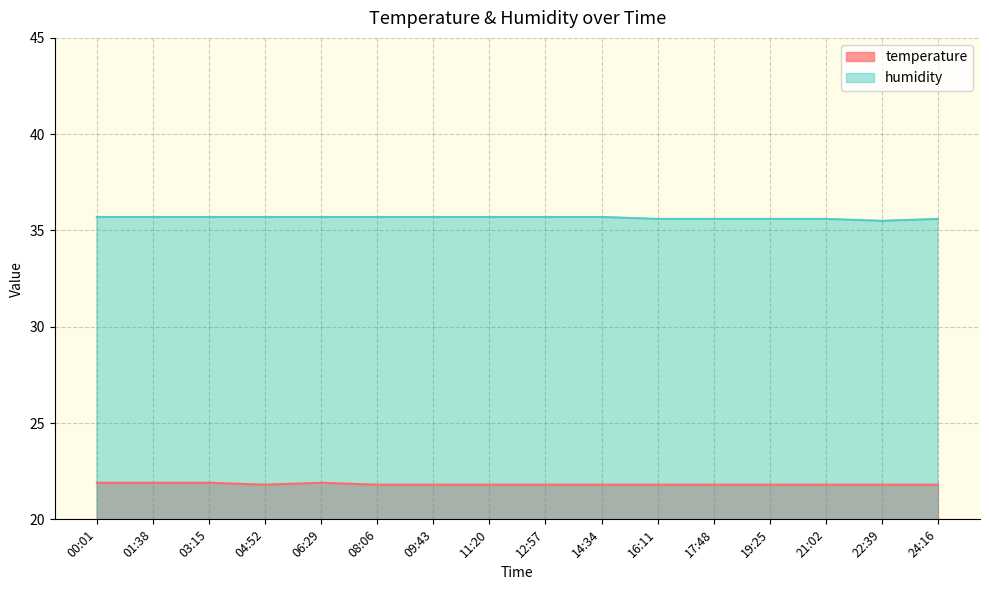

What is the value of the humidity point at the 16th from the left?

35.6